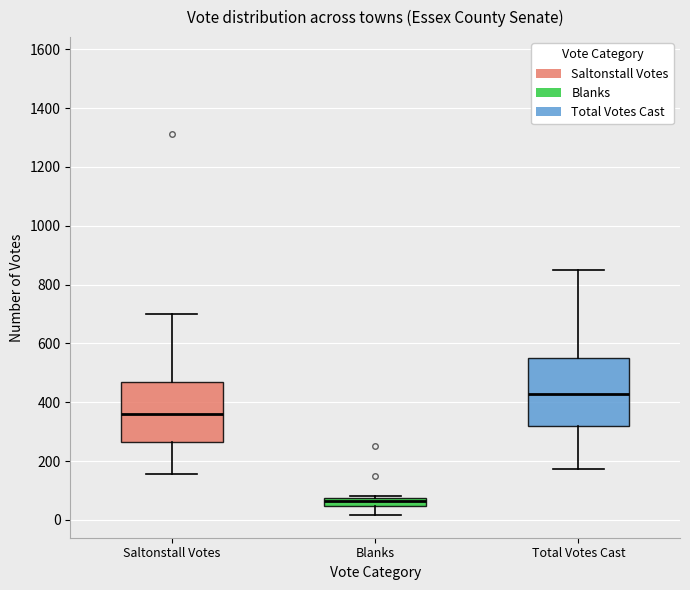

Which box has the lowest median line?

Blanks